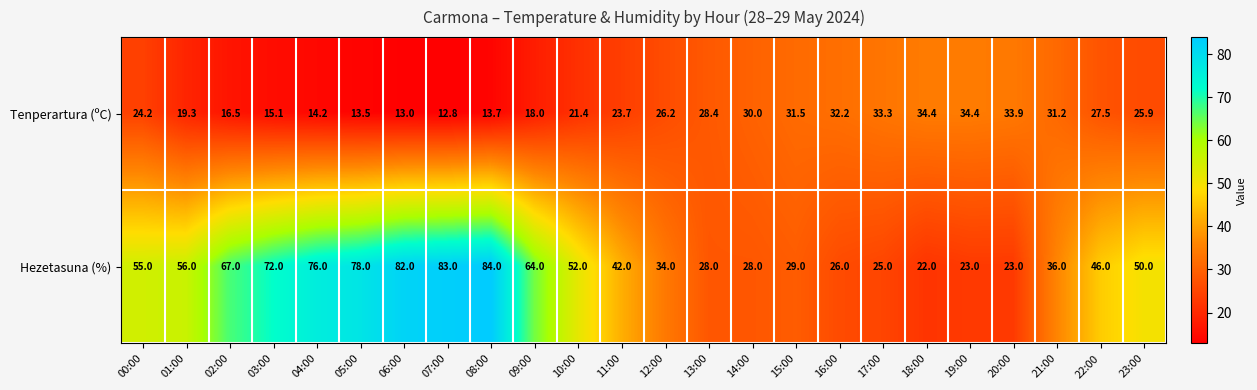

Which series has the largest total across all categories?

Hezetasuna (%)